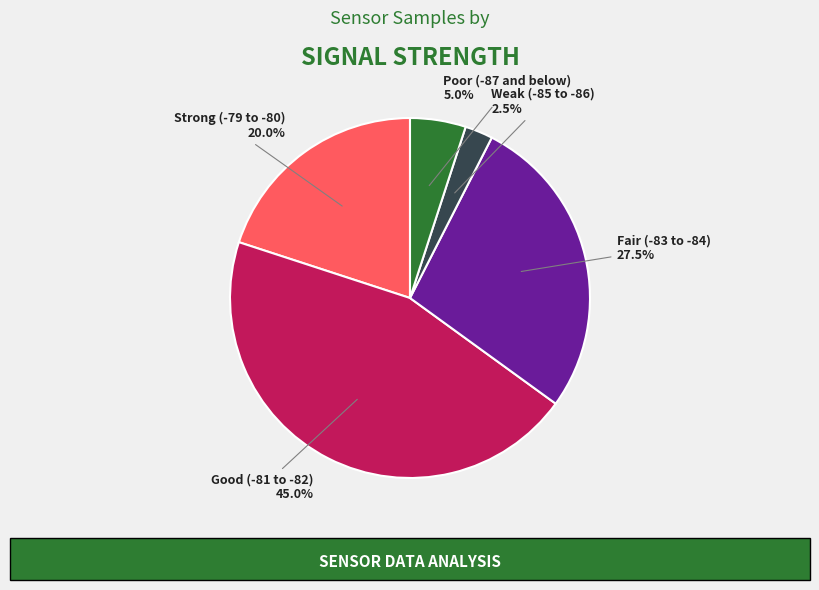

Does any single category account for the majority?

No